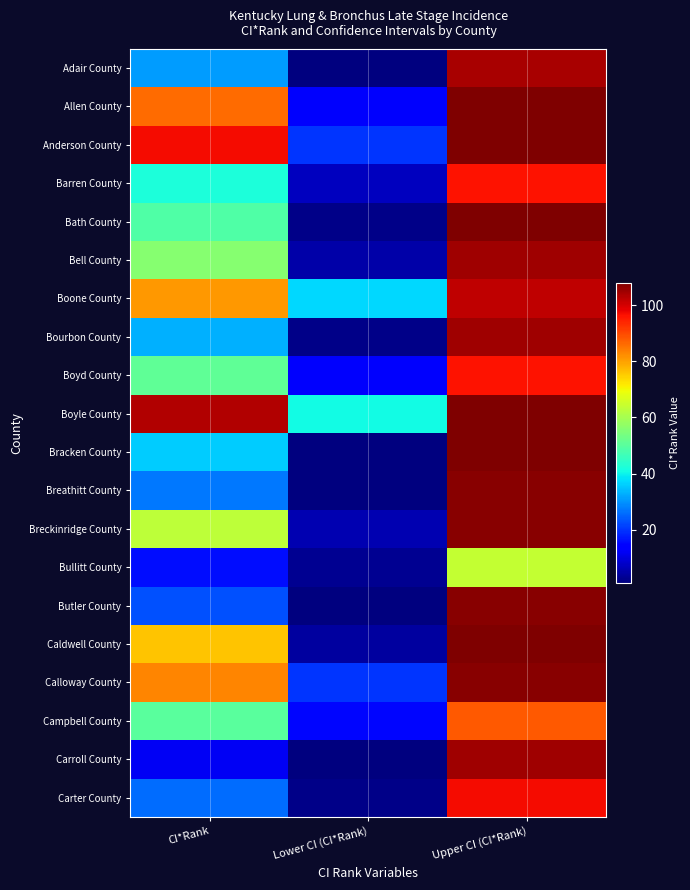

What is the total value across all series at Upper CI (CI*Rank)?

2038